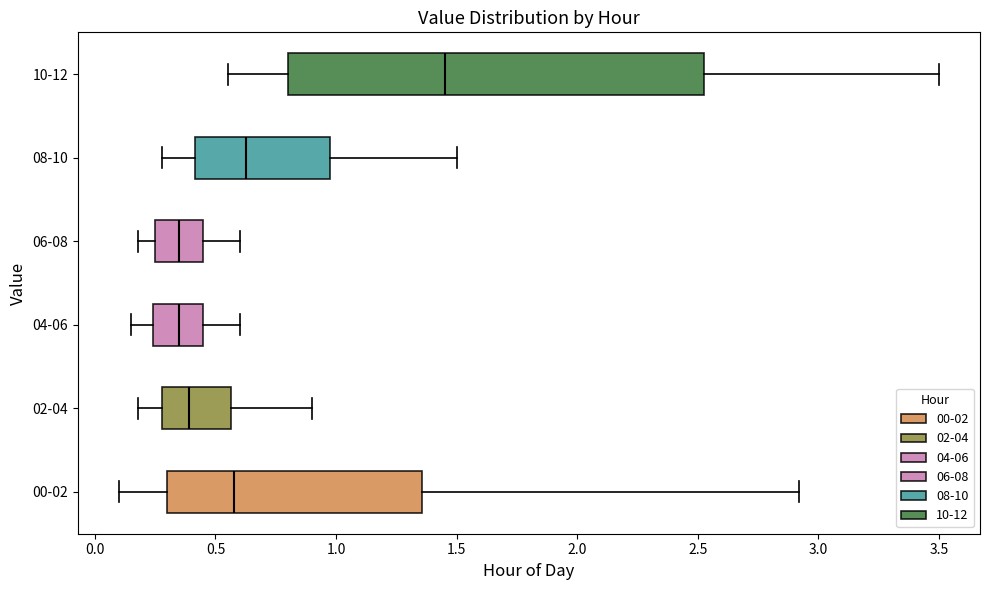

Reading bottom to top, transcribe this box plot: for each box, give where its median line is, the range the box spans, and where its two whiskers end, as read against the x-axis. The values are not printed on the chart, so give them approximately, as read against the axis.

00-02: median 0.60, box 0.30 to 1.35, whiskers 0.10 to 2.90
02-04: median 0.40, box 0.30 to 0.55, whiskers 0.20 to 0.90
04-06: median 0.35, box 0.25 to 0.45, whiskers 0.15 to 0.60
06-08: median 0.35, box 0.25 to 0.45, whiskers 0.20 to 0.60
08-10: median 0.65, box 0.40 to 1.00, whiskers 0.30 to 1.50
10-12: median 1.45, box 0.80 to 2.55, whiskers 0.55 to 3.50